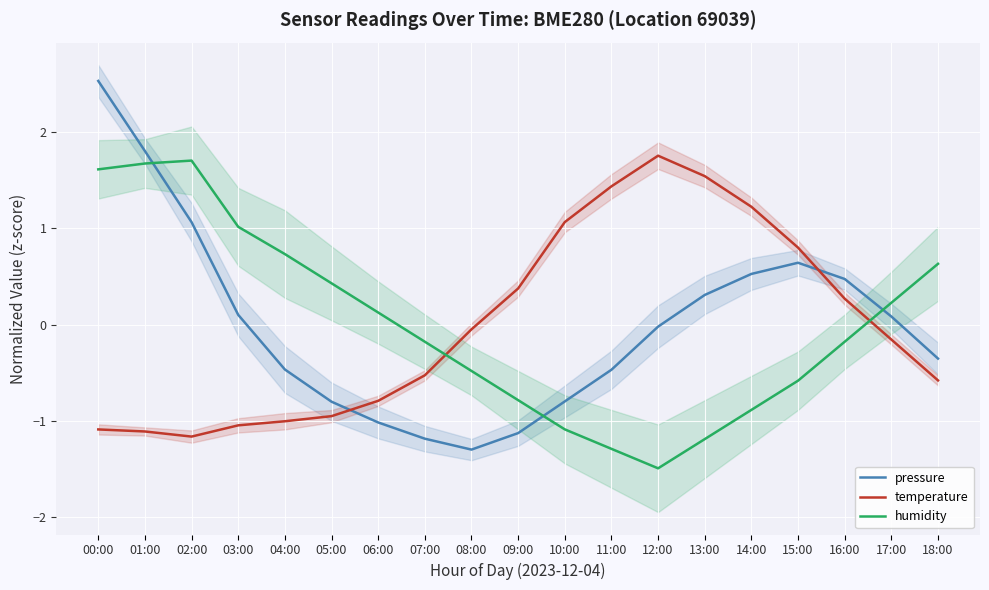

Reading left to right, extract all data points from this chart.

pressure: 2.5	1.8	1.1	0.1	-0.5	-0.8	-1.0	-1.2	-1.3	-1.1	-0.8	-0.5	-0.0	0.3	0.5	0.6	0.5	0.1	-0.4
temperature: -1.1	-1.1	-1.2	-1.0	-1.0	-0.9	-0.8	-0.5	-0.0	0.4	1.1	1.4	1.8	1.5	1.2	0.8	0.3	-0.2	-0.6
humidity: 1.6	1.7	1.7	1.0	0.7	0.4	0.1	-0.2	-0.5	-0.8	-1.1	-1.3	-1.5	-1.2	-0.9	-0.6	-0.2	0.2	0.6